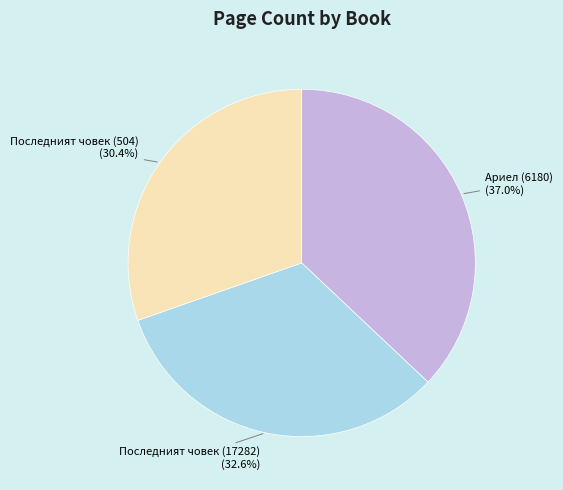

To the nearest percent, what portion does Последният човек (17282) represent?

33%